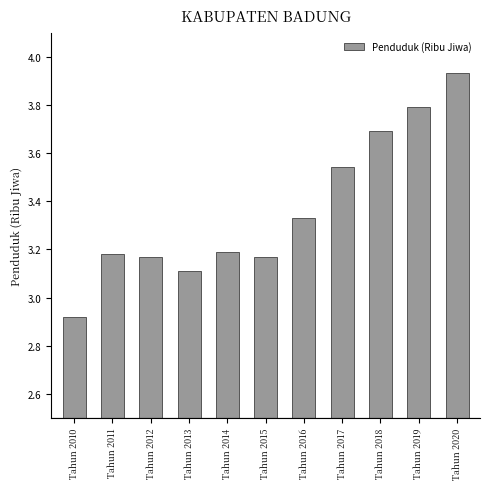

What is the difference between the maximum and minimum values?

1.0